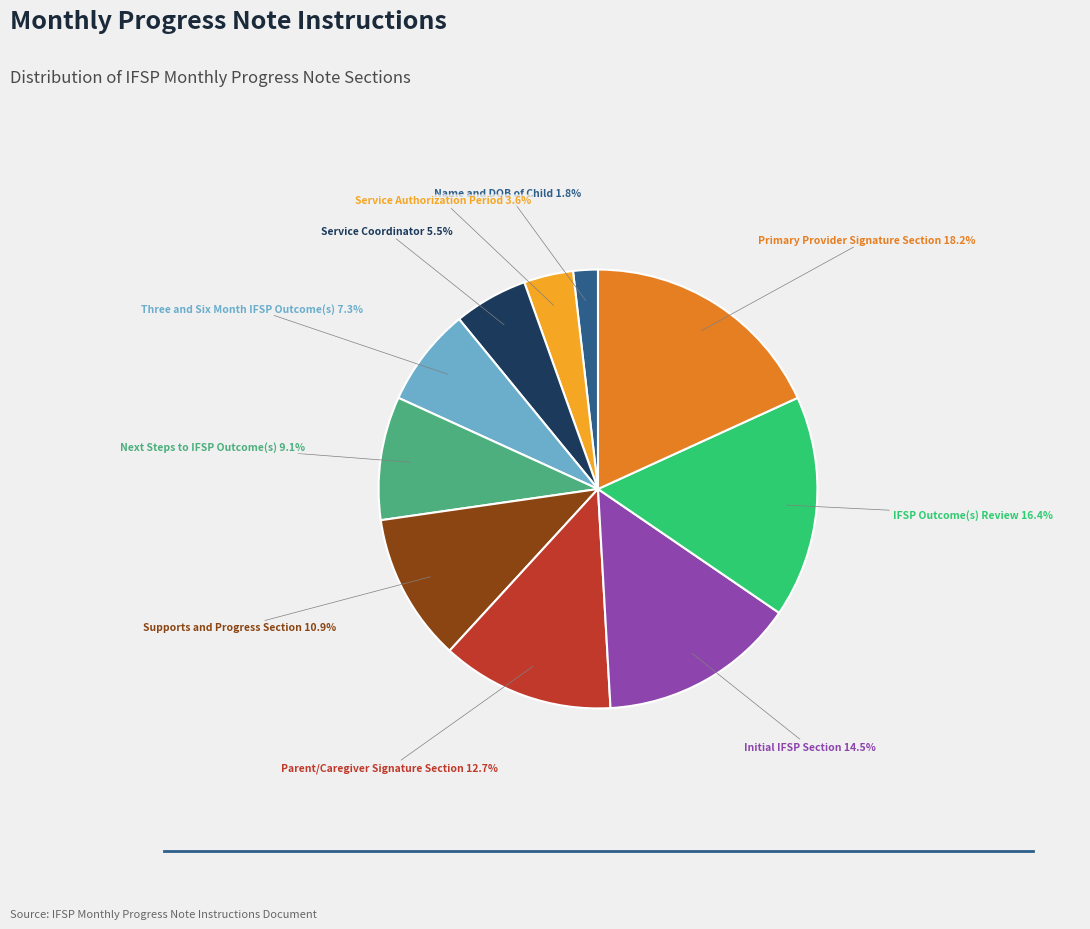

Does any single category account for the majority?

No